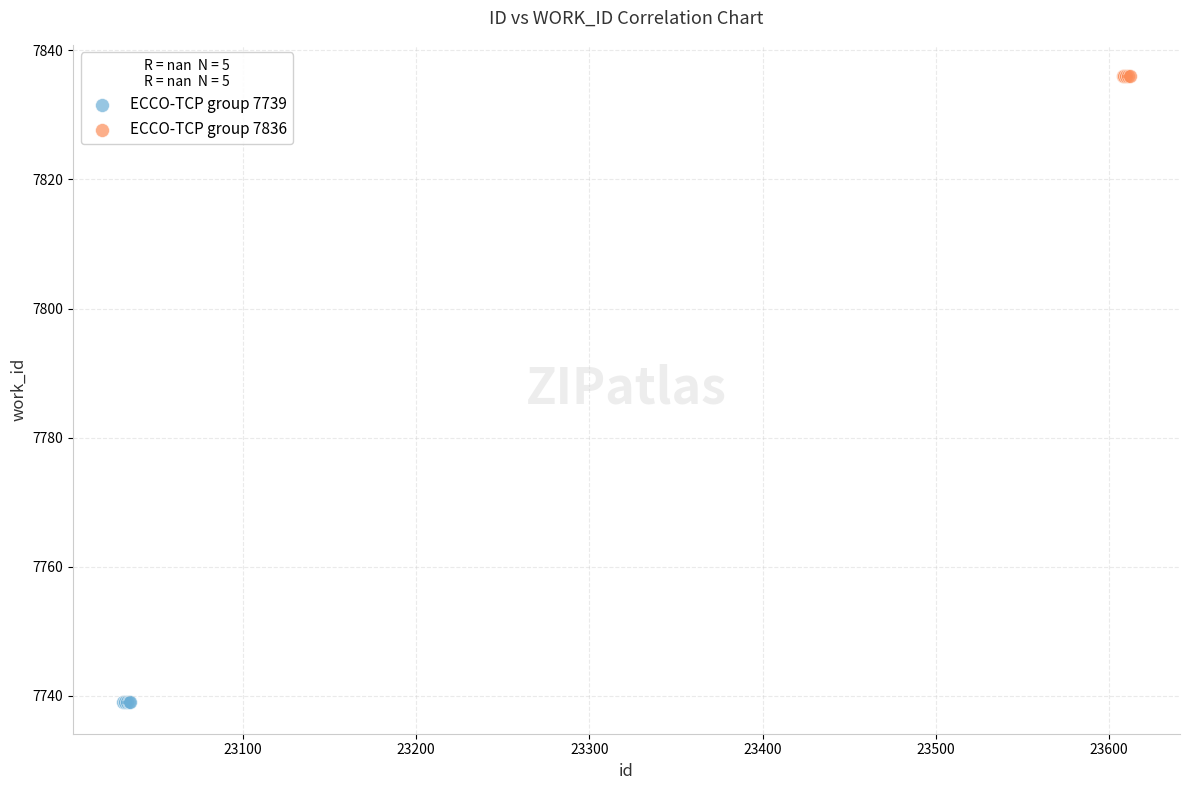

Which series contains the lowest Y value?

ECCO-TCP group 7739